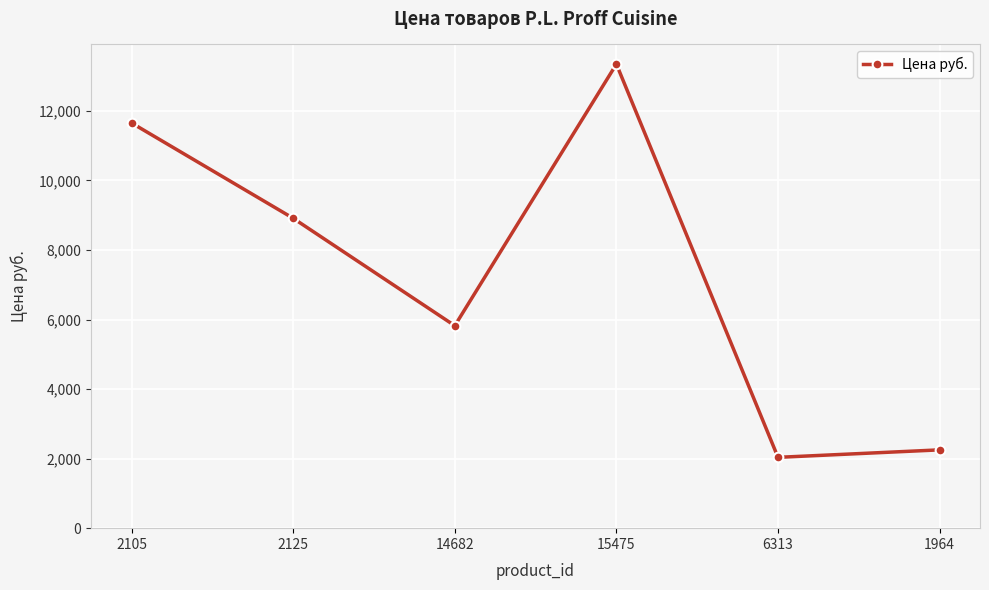

Is it true that the value at 6313 is 543?

False